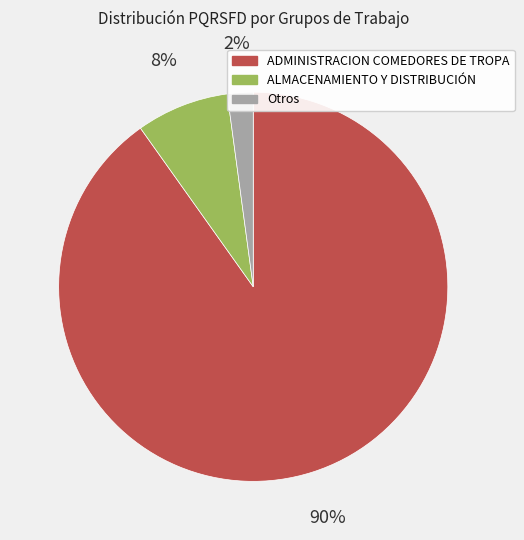

True or false: ADMINISTRACION COMEDORES DE TROPA accounts for 99% of the total.

False